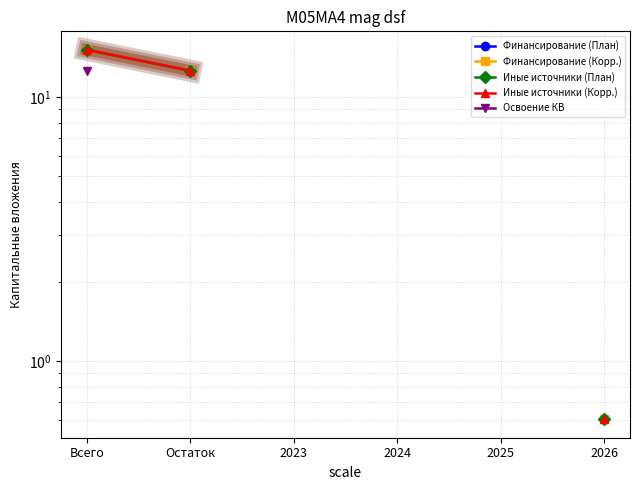

What is the greatest value displayed?

15.1